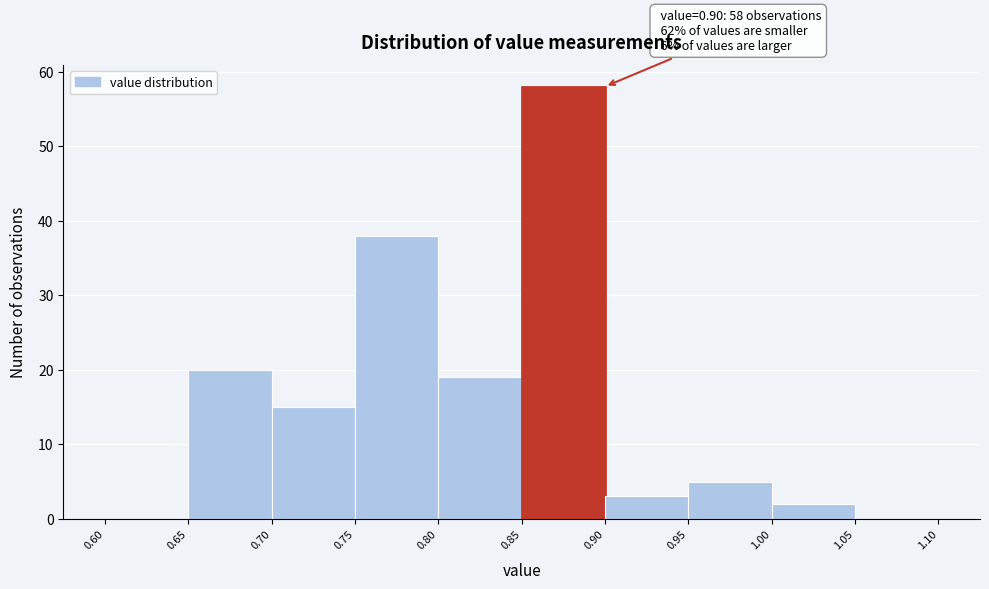

Which range on the x-axis has the tallest bar?

0.85 to 0.90